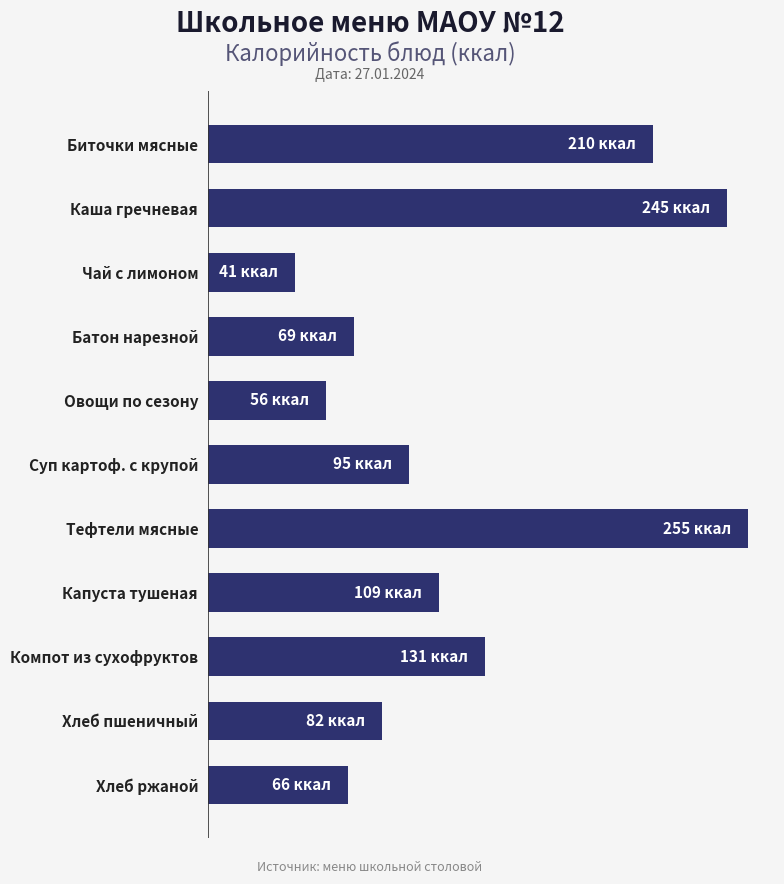

Are the bars horizontal?

Yes